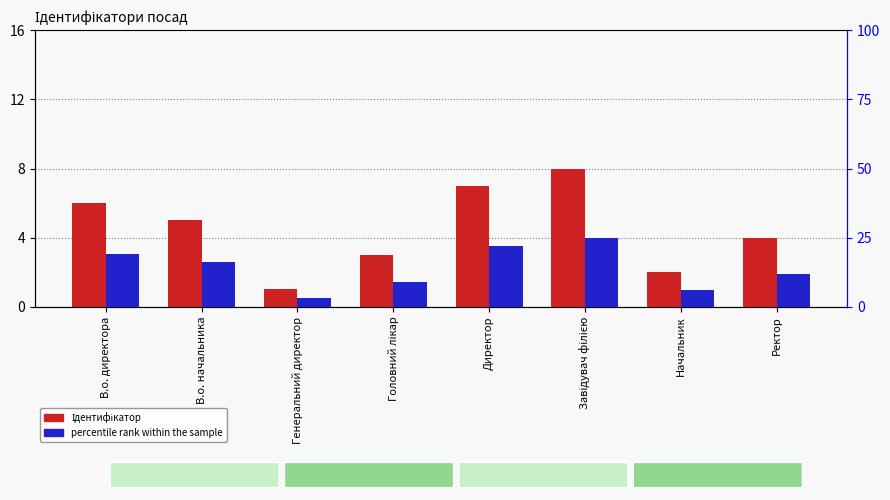

What is the label of the 2nd bar from the right?

Начальник